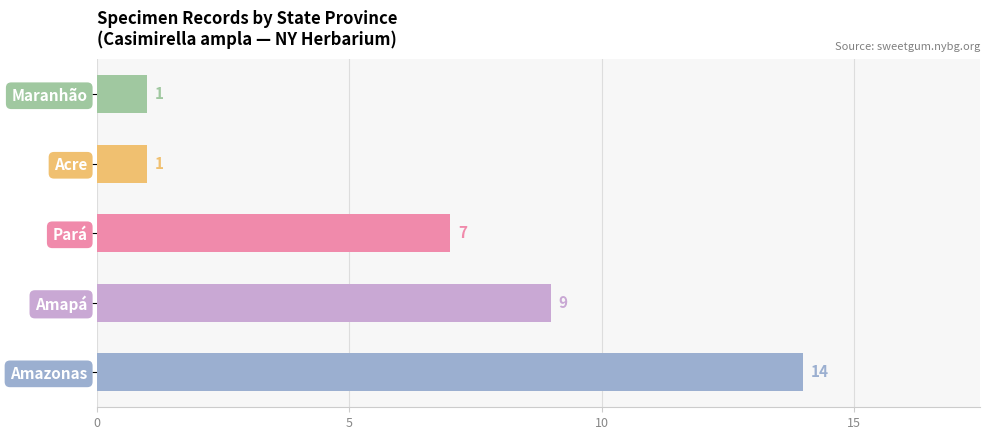

How many categories are shown in the chart?

5